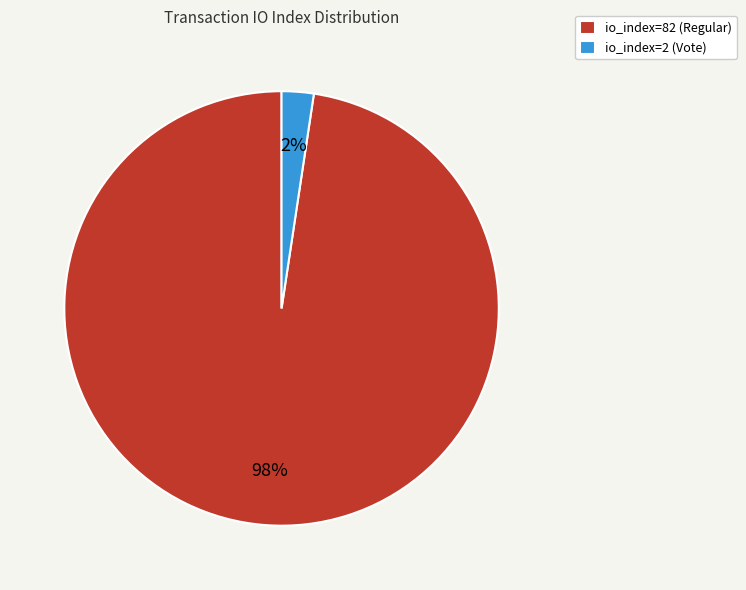

True or false: io_index=2 (Vote) accounts for 2% of the total.

True